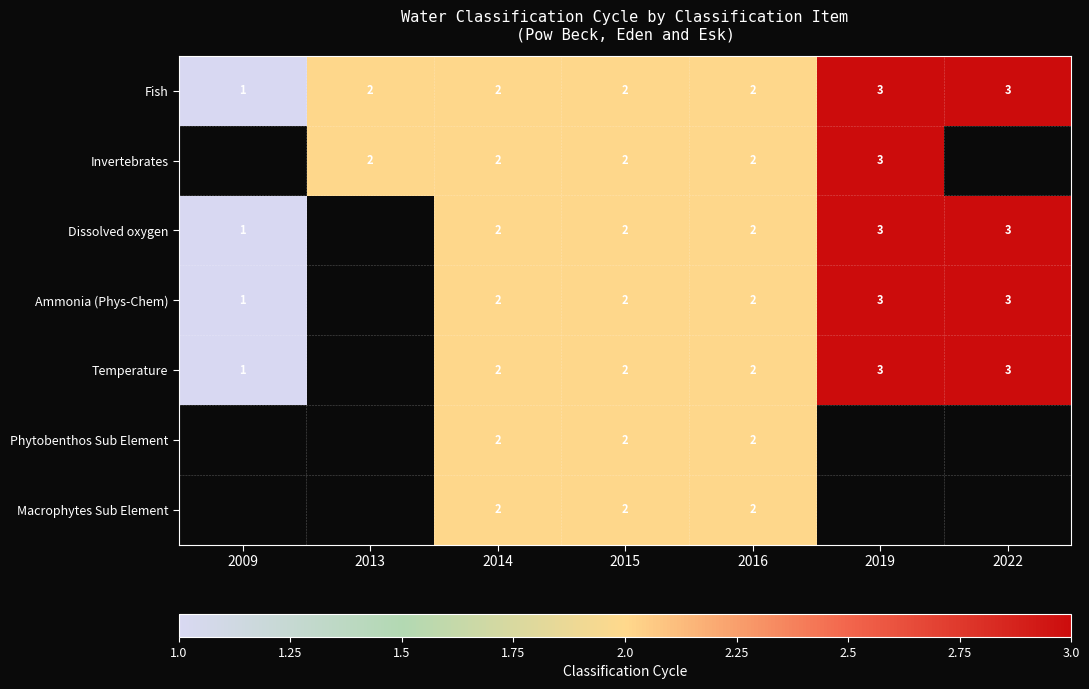

What is the total value across all series at 2014?

14